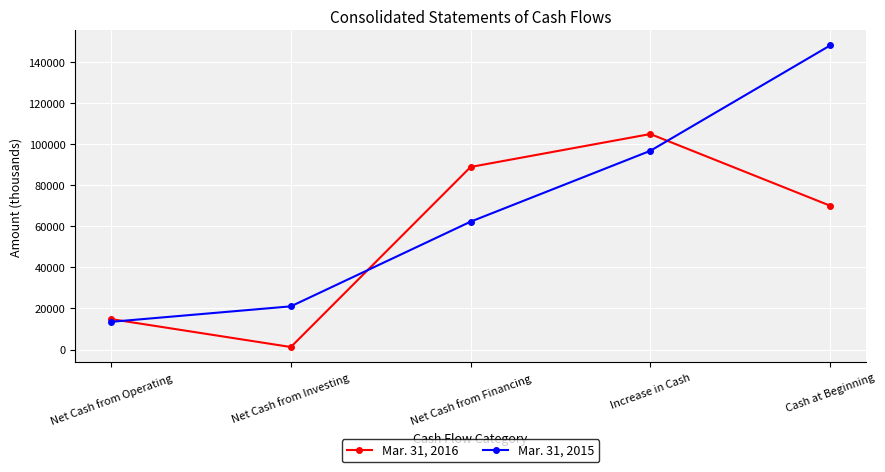

At which label does Mar. 31, 2015 reach its peak?

Cash at Beginning